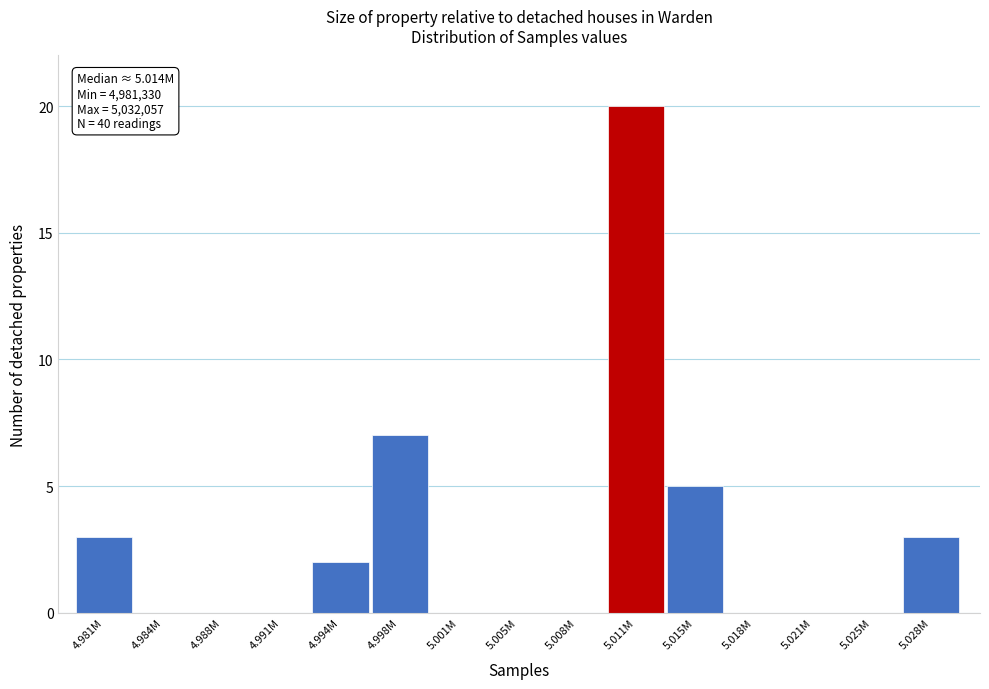

Reading left to right, what are all the values shown in this chart?

4.981M=3	4.984M=0	4.988M=0	4.991M=0	4.994M=2	4.998M=7	5.001M=0	5.005M=0	5.008M=0	5.011M=20	5.015M=5	5.018M=0	5.021M=0	5.025M=0	5.028M=3